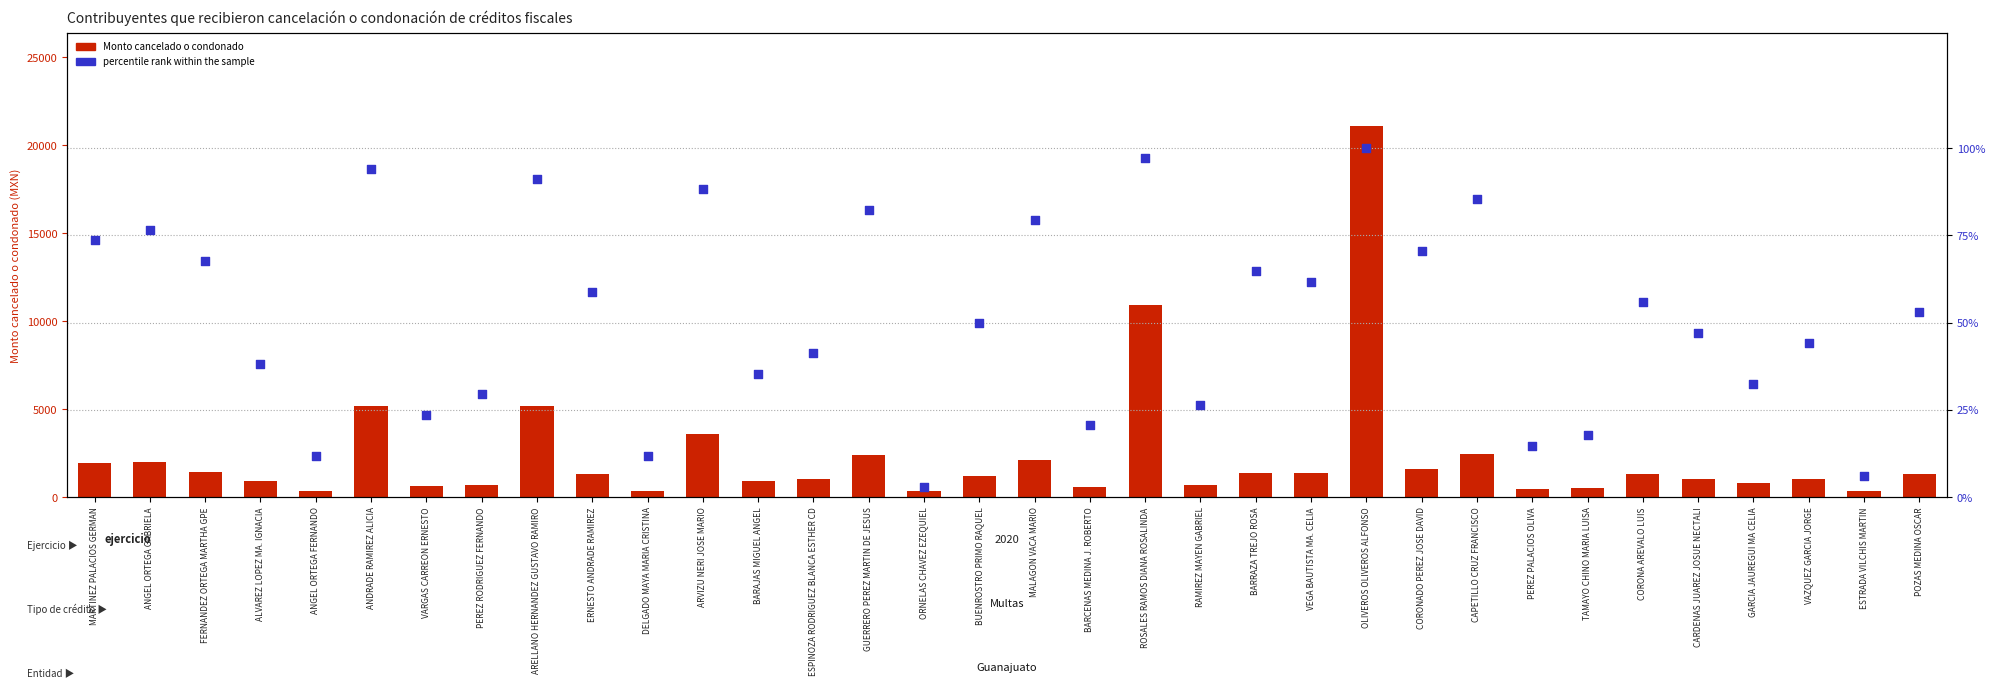

Which series has the largest Y range (max minus min)?

Monto cancelado o condonado